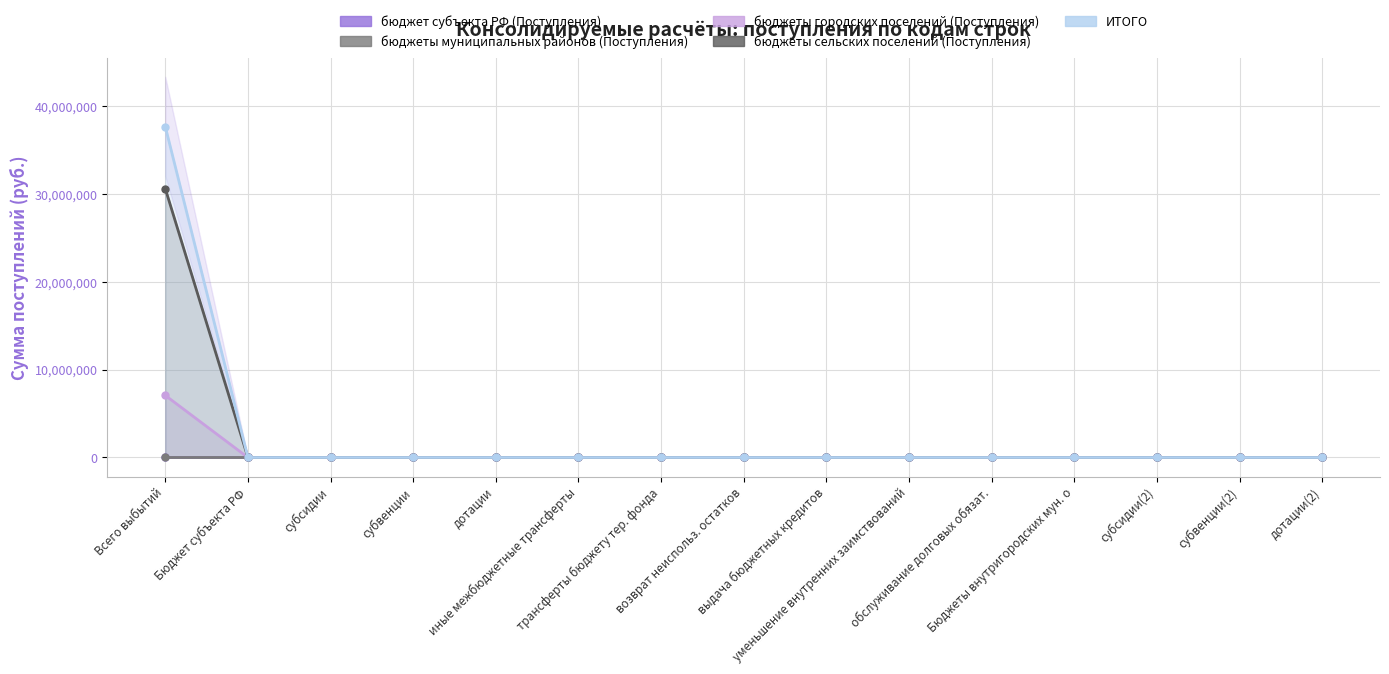

True or false: бюджет субъекта РФ (Поступления) and бюджеты муниципальных районов (Поступления) intersect in this chart.

False